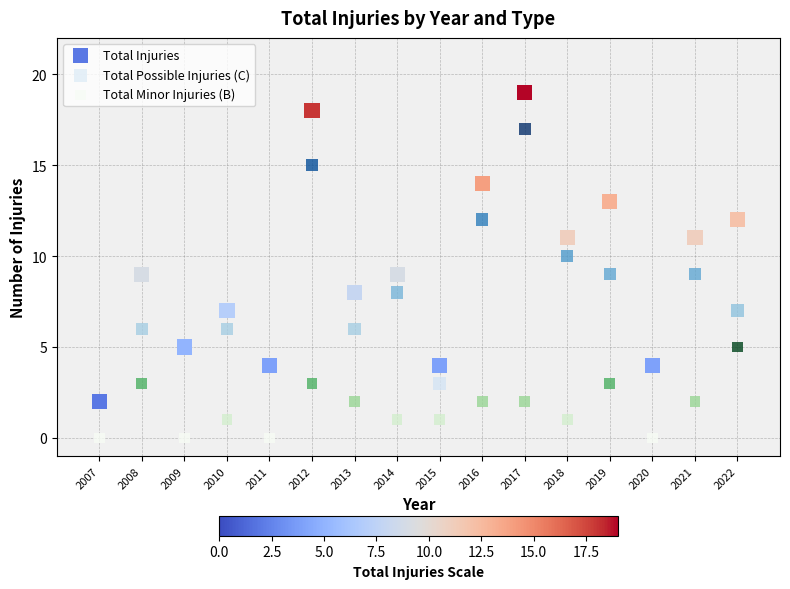

Which series reaches the maximum Y coordinate?

Total Injuries